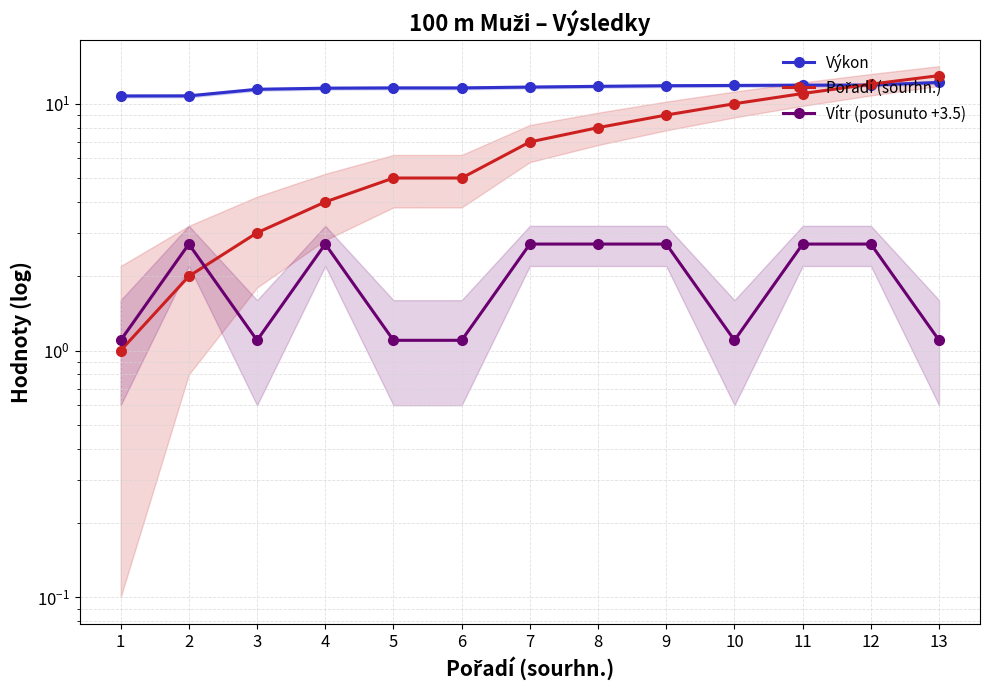

Which series has the widest spread of values?

Pořadí (sourhn.)